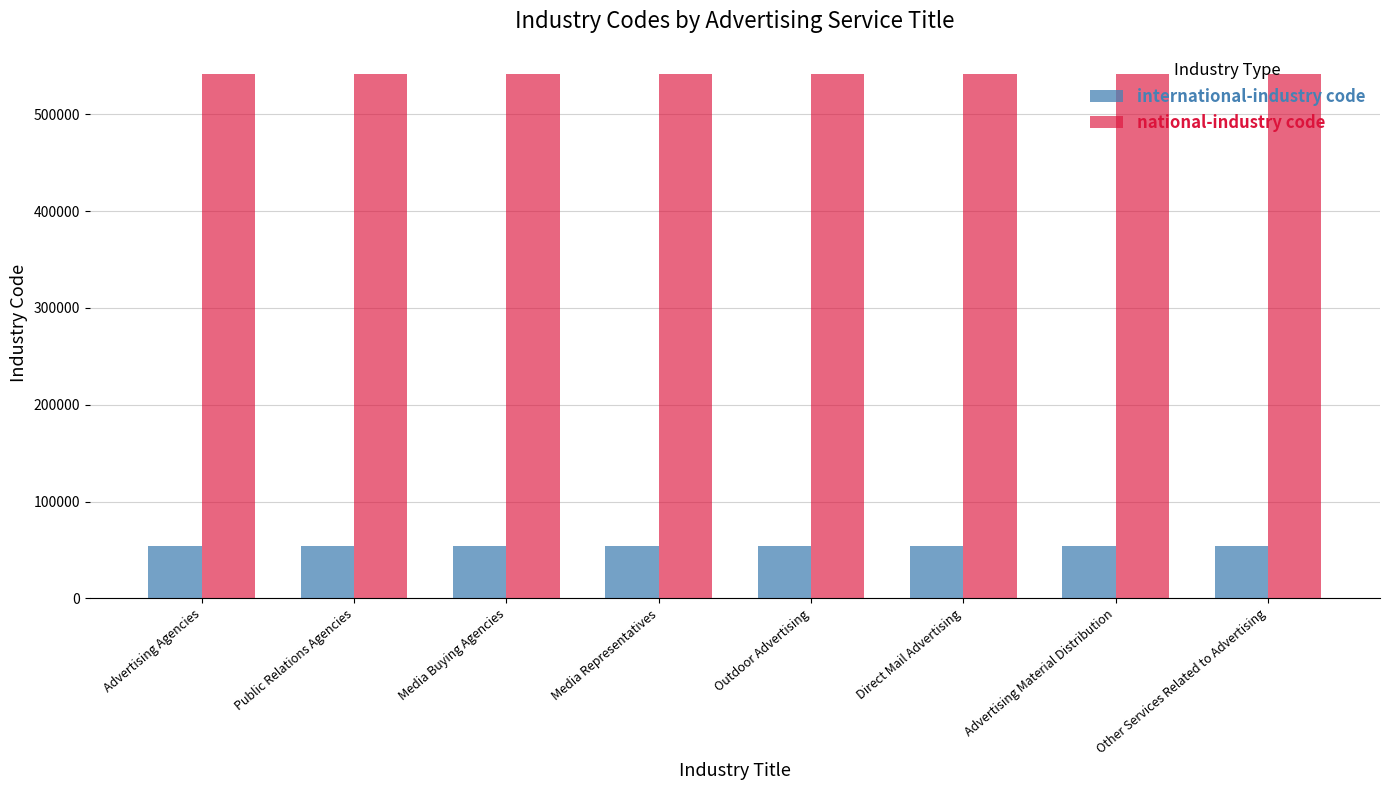

How many bars are there in total?

16